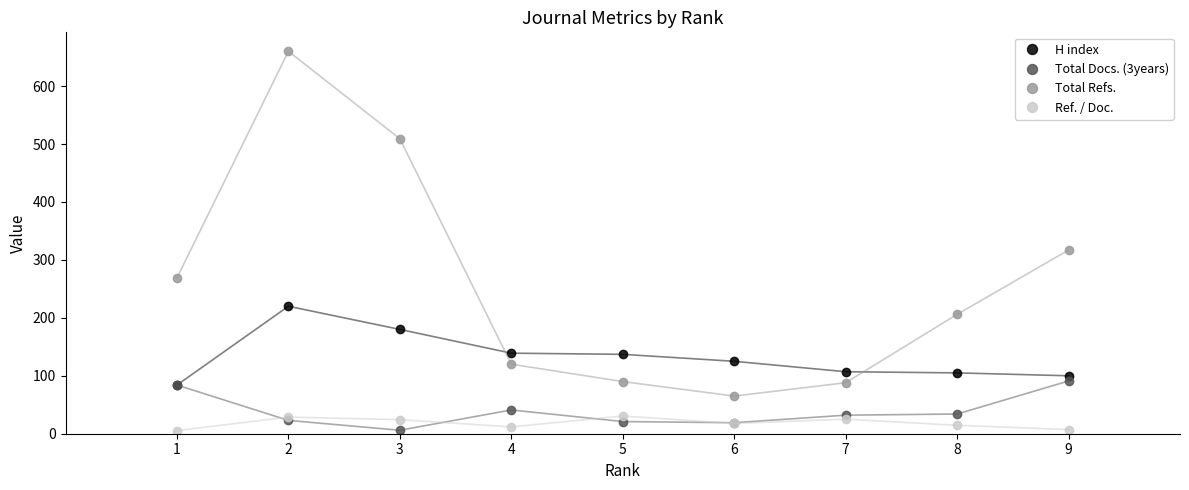

Where does the Total Docs. (3years) series first go above 32?

1